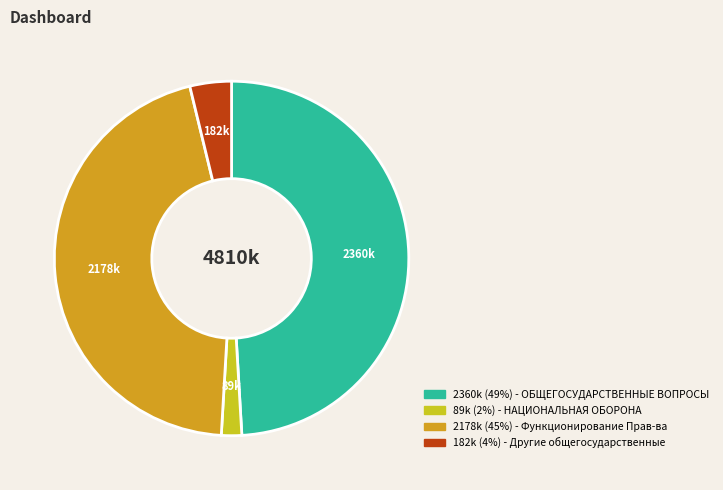

Does any single category account for the majority?

No